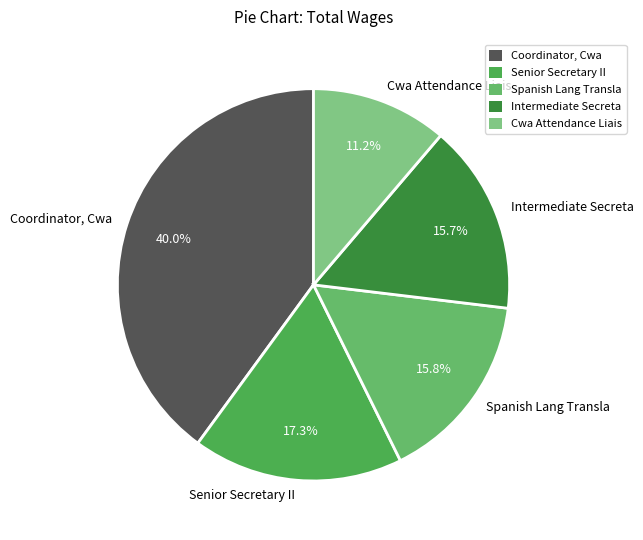

To the nearest percent, what percentage of the pie is Intermediate Secreta?

16%